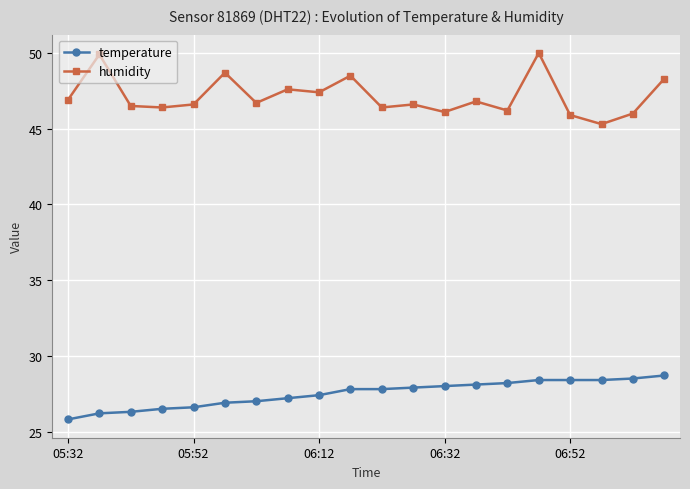

What is the maximum value for temperature?

28.7